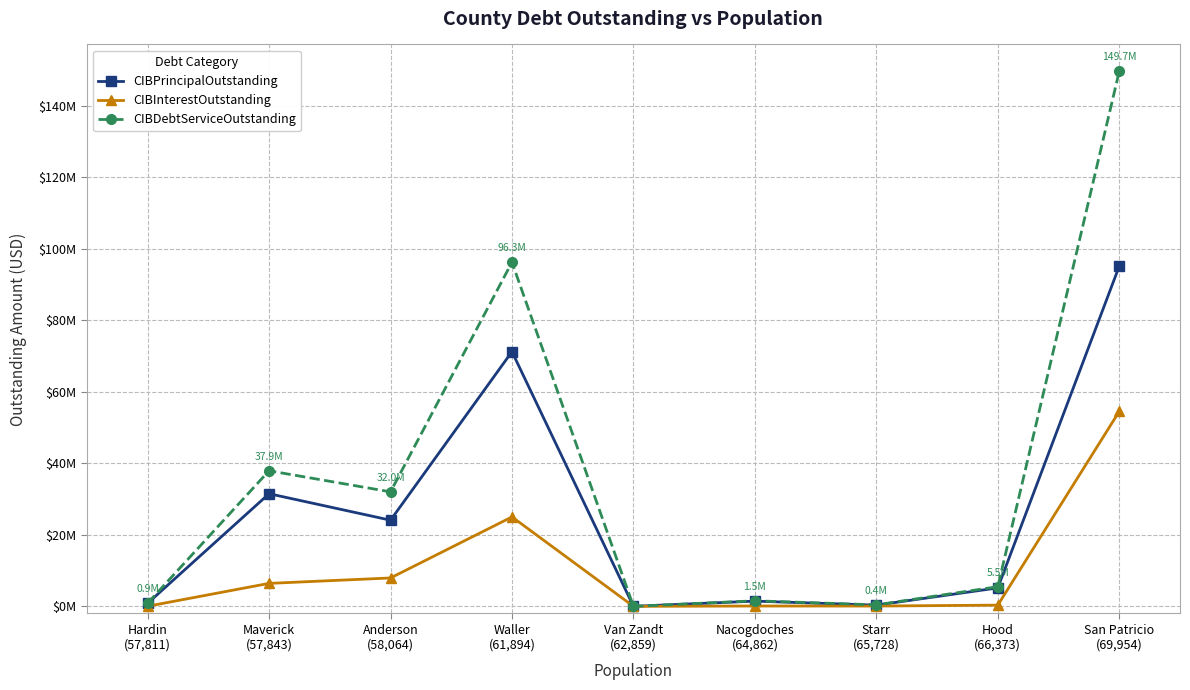

What is the greatest value displayed?

149735000.0